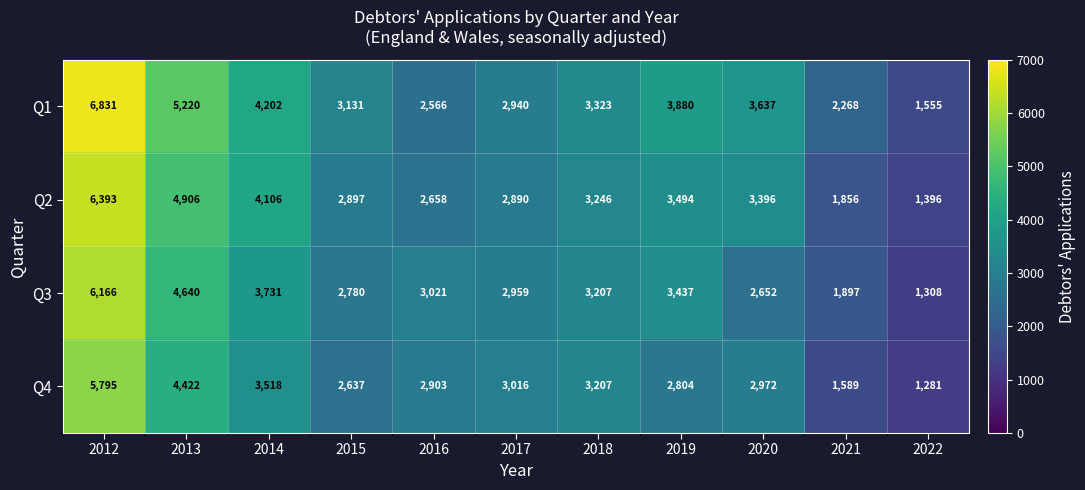

What is the sum of all Q2 values?

37238